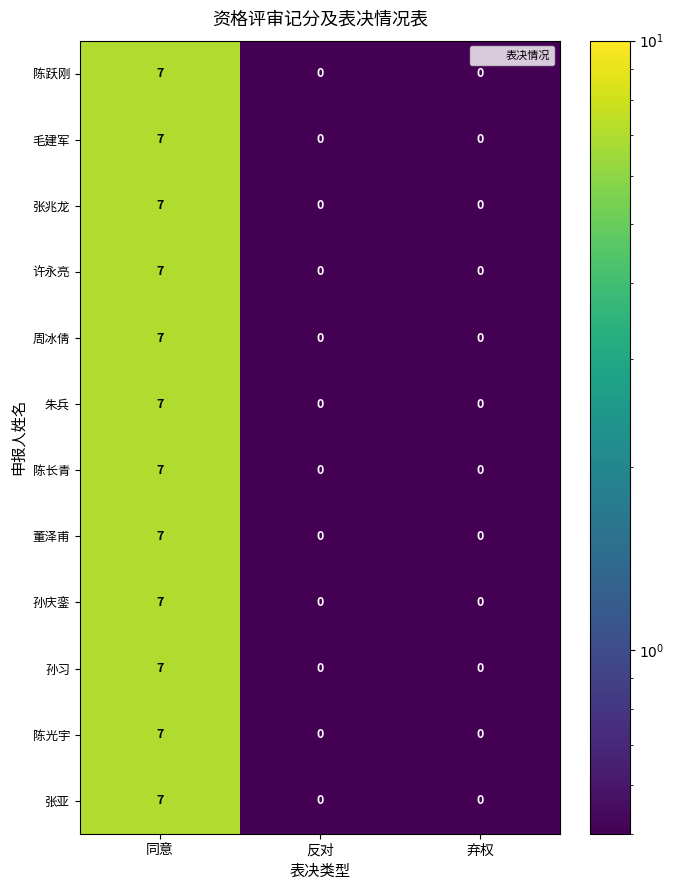

True or false: 孙习 has a value of -4 at 反对.

False